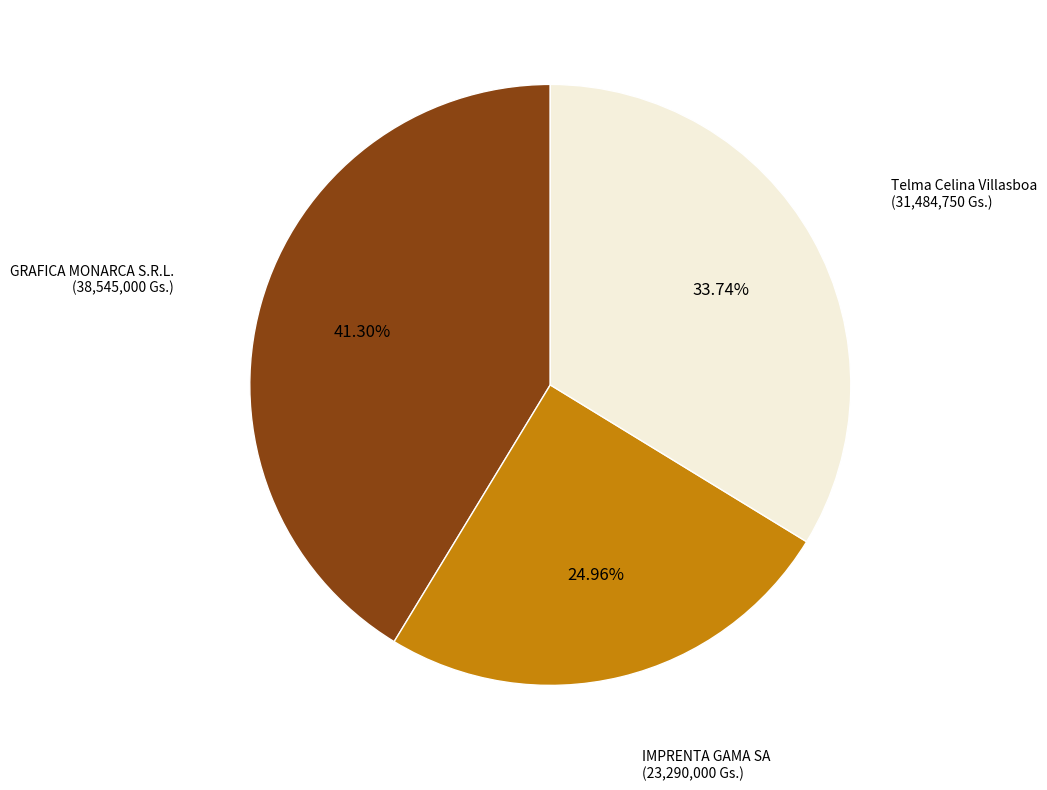

Does any single category account for the majority?

No